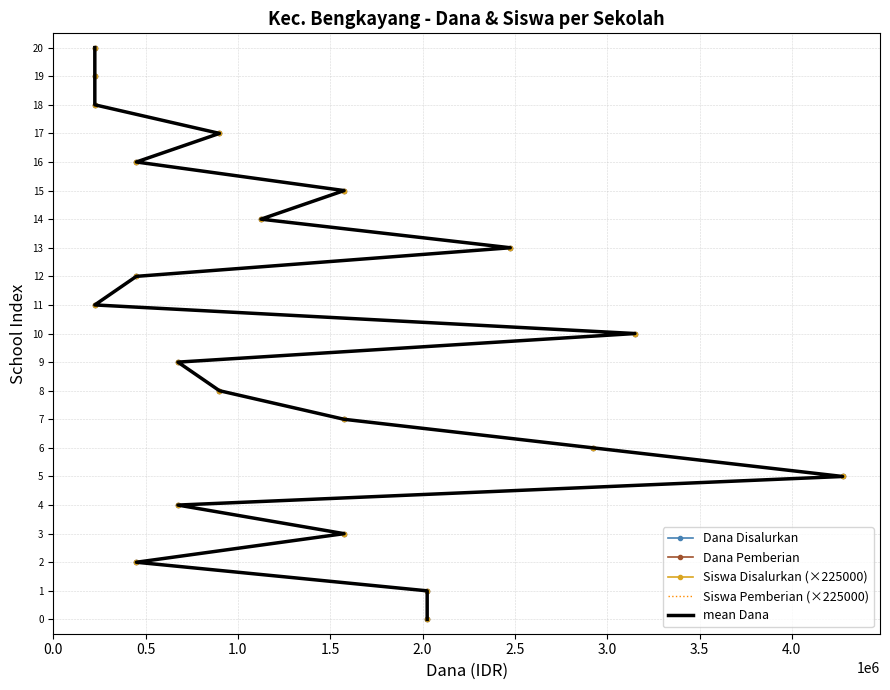

Count the number of categories in the chart.

21